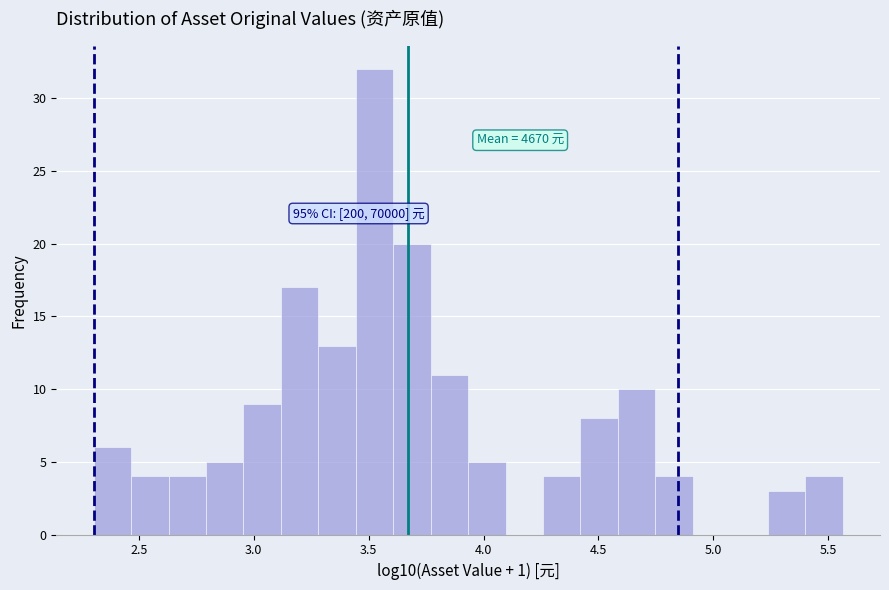

Around what value on the x-axis is the tallest bar? Give the approximate position of its centre, as read against the axis.

3.55